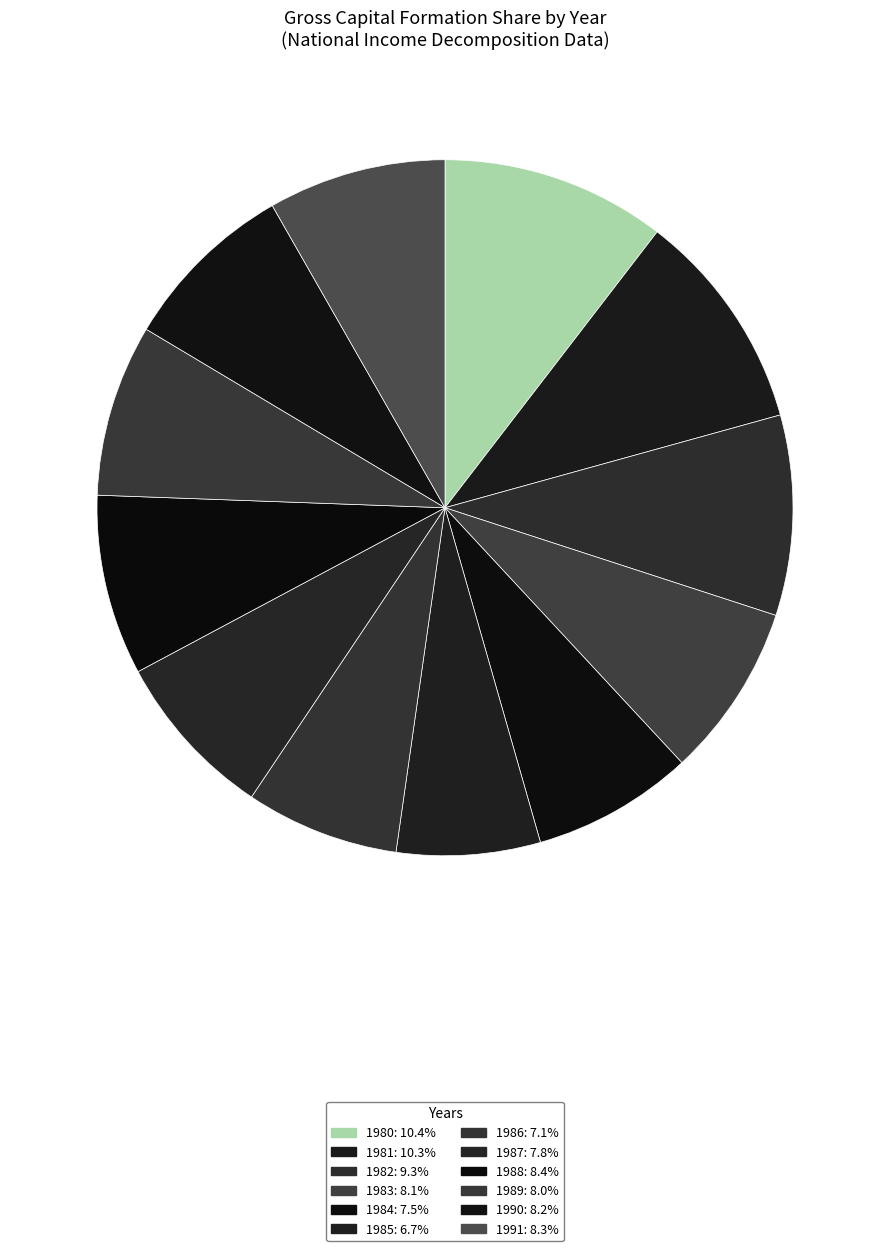

True or false: 1985 accounts for 7% of the total.

True